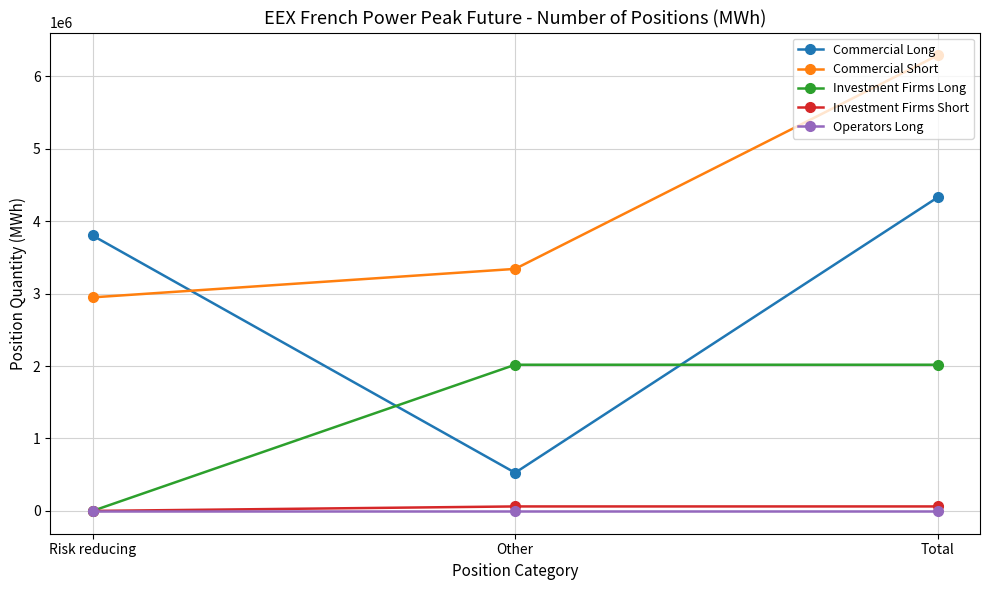

What are all the series names shown in the legend?

Commercial Long, Commercial Short, Investment Firms Long, Investment Firms Short, Operators Long